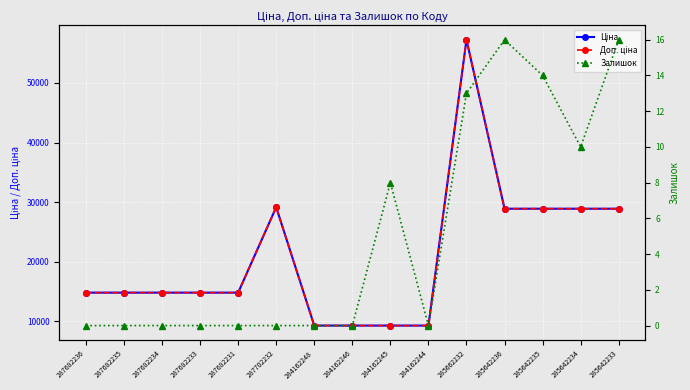

Which series has the largest range (max minus min)?

Ціна